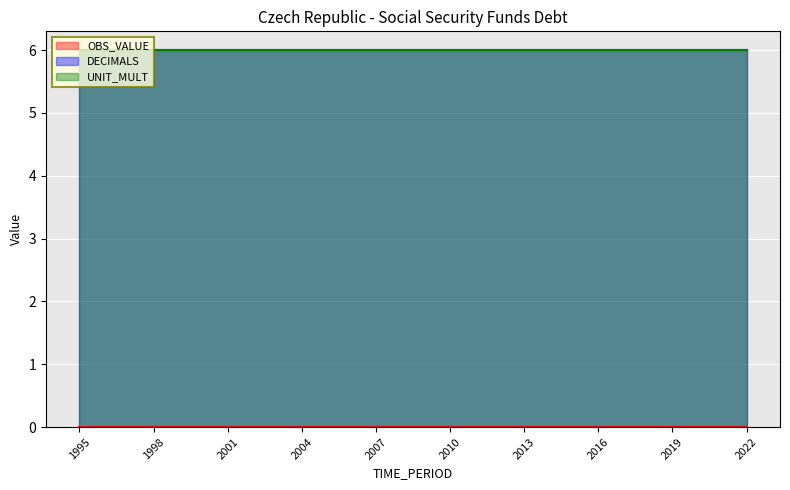

Reading left to right, transcribe all the data shown in this chart.

OBS_VALUE: 0	0	0	0	0	0	0	0	0	0	0	0	0	0	0	0	0	0	0	0	0	0	0	0	0	0	0	0
DECIMALS: 6	6	6	6	6	6	6	6	6	6	6	6	6	6	6	6	6	6	6	6	6	6	6	6	6	6	6	6
UNIT_MULT: 6	6	6	6	6	6	6	6	6	6	6	6	6	6	6	6	6	6	6	6	6	6	6	6	6	6	6	6